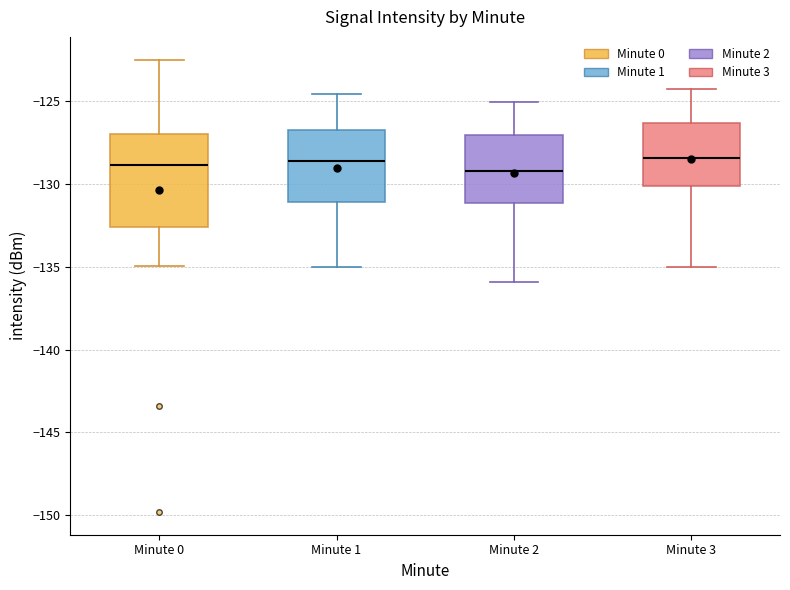

Where does the upper whisker of the box for Minute 0 end on the y-axis? The values are not printed on the chart, so give them approximately, as read against the axis.

-122.5